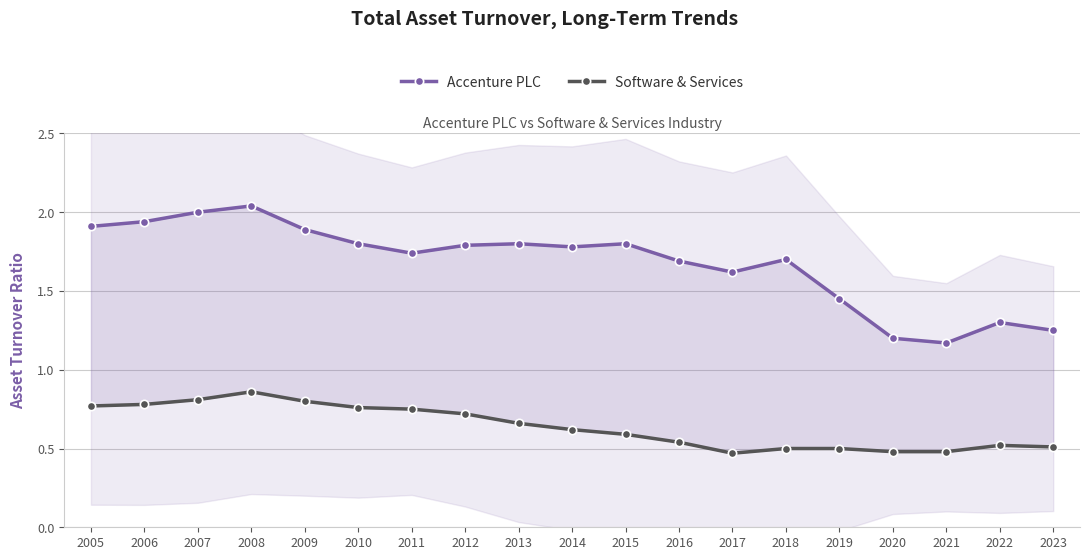

At which category does Software & Services reach its first local valley?

2017